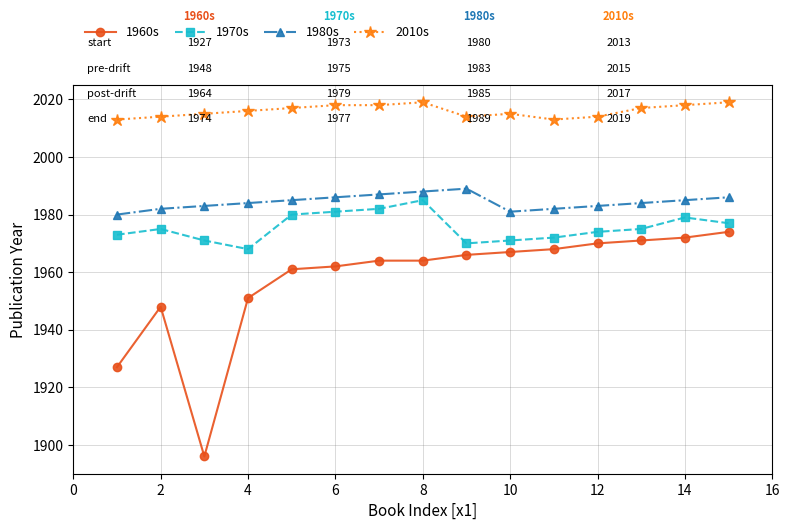

True or false: 1980s and 1970s intersect in this chart.

False